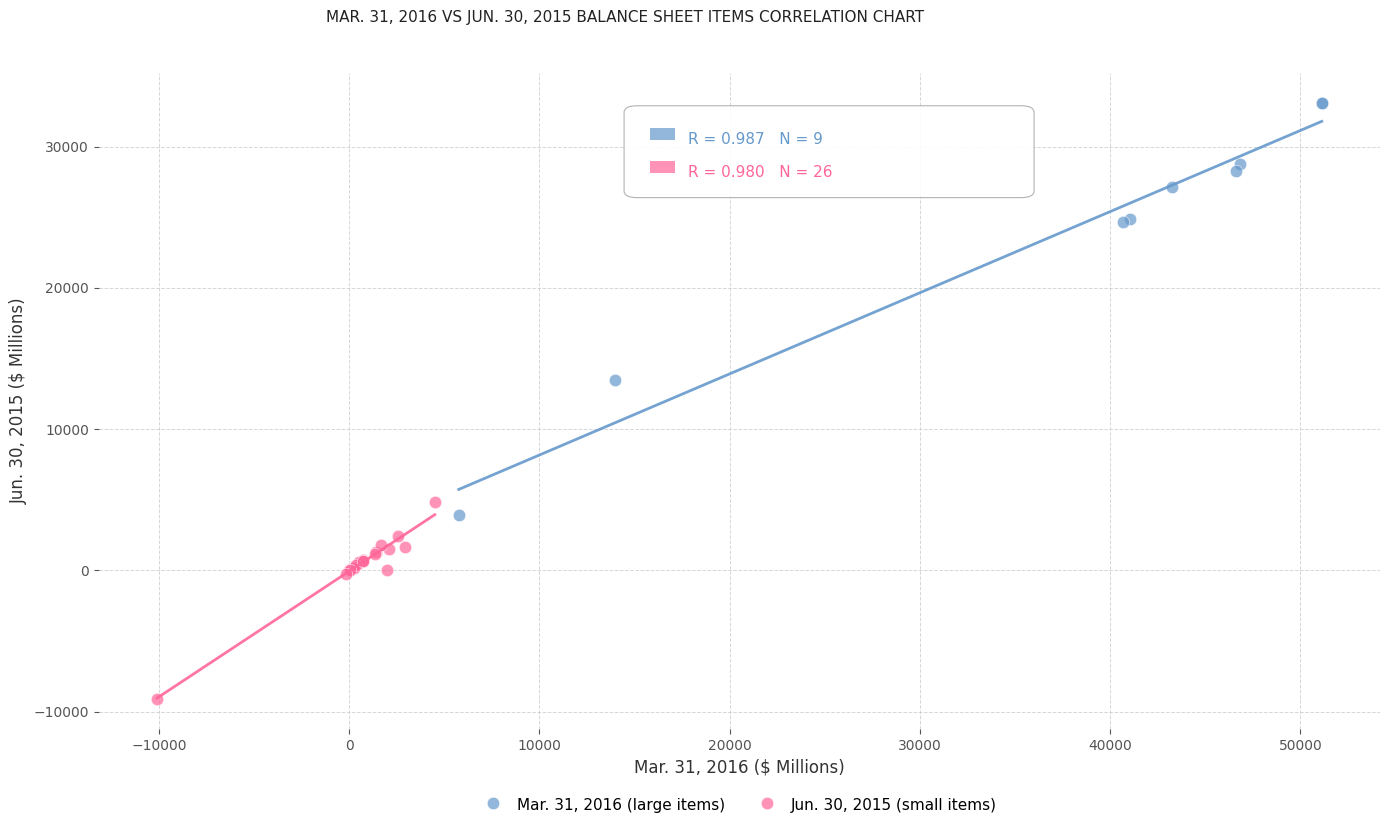

Which series contains the lowest Y value?

Jun. 30, 2015 (small items)